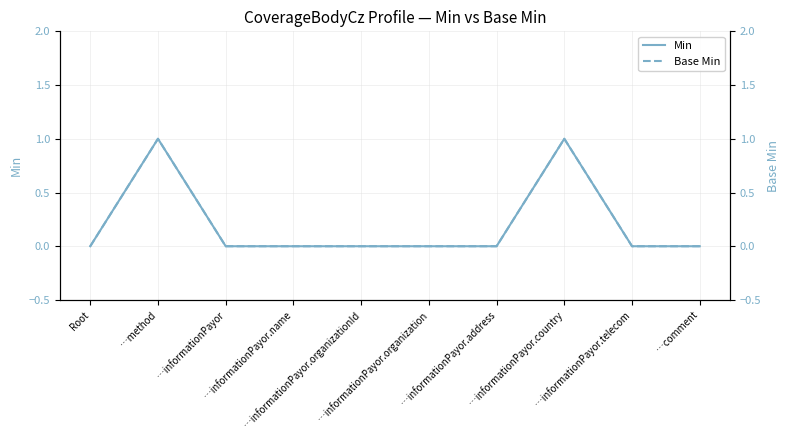

How many lines are shown in the chart?

2